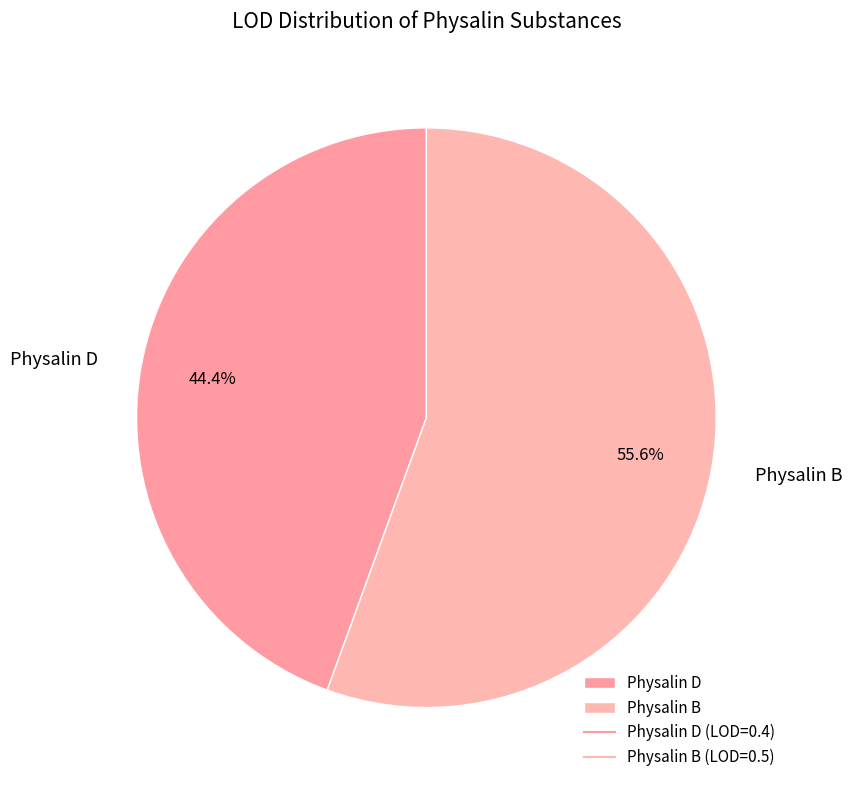

Combined, do Physalin B and Physalin D account for over 50%?

Yes